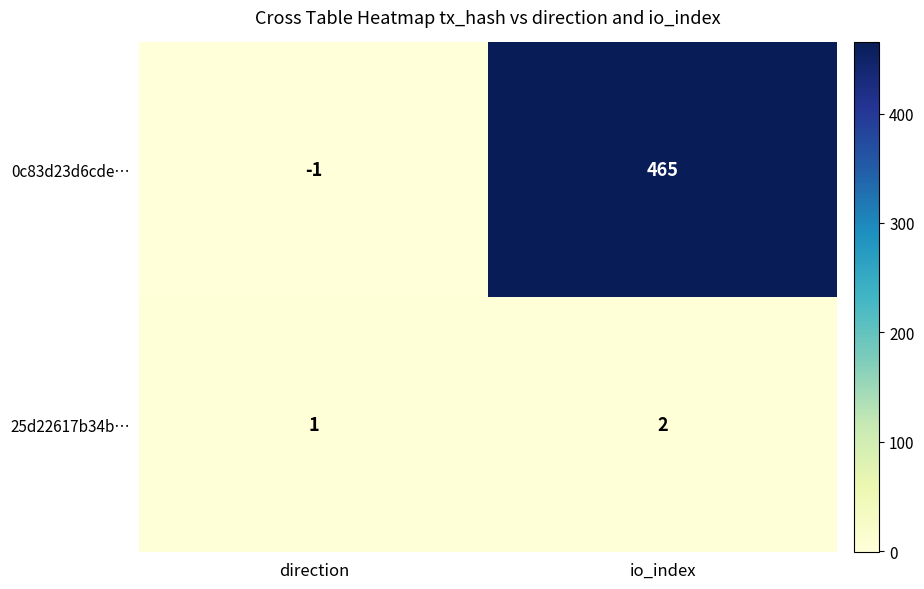

At which label does 0c83d23d6cde… reach its peak?

io_index